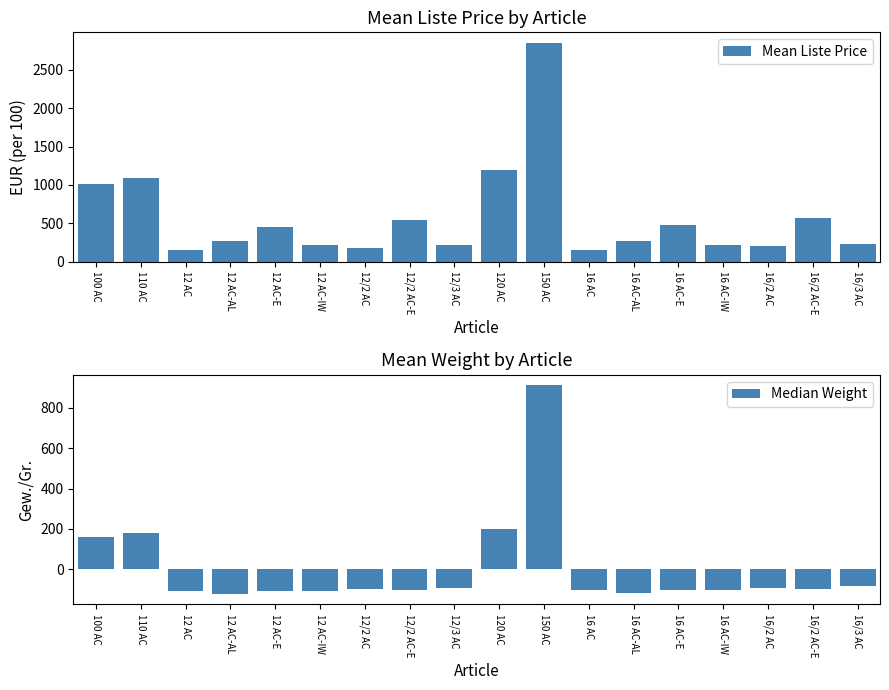

Which series changed the most between 16 AC-E and 16 AC-IW?

Mean Liste Price